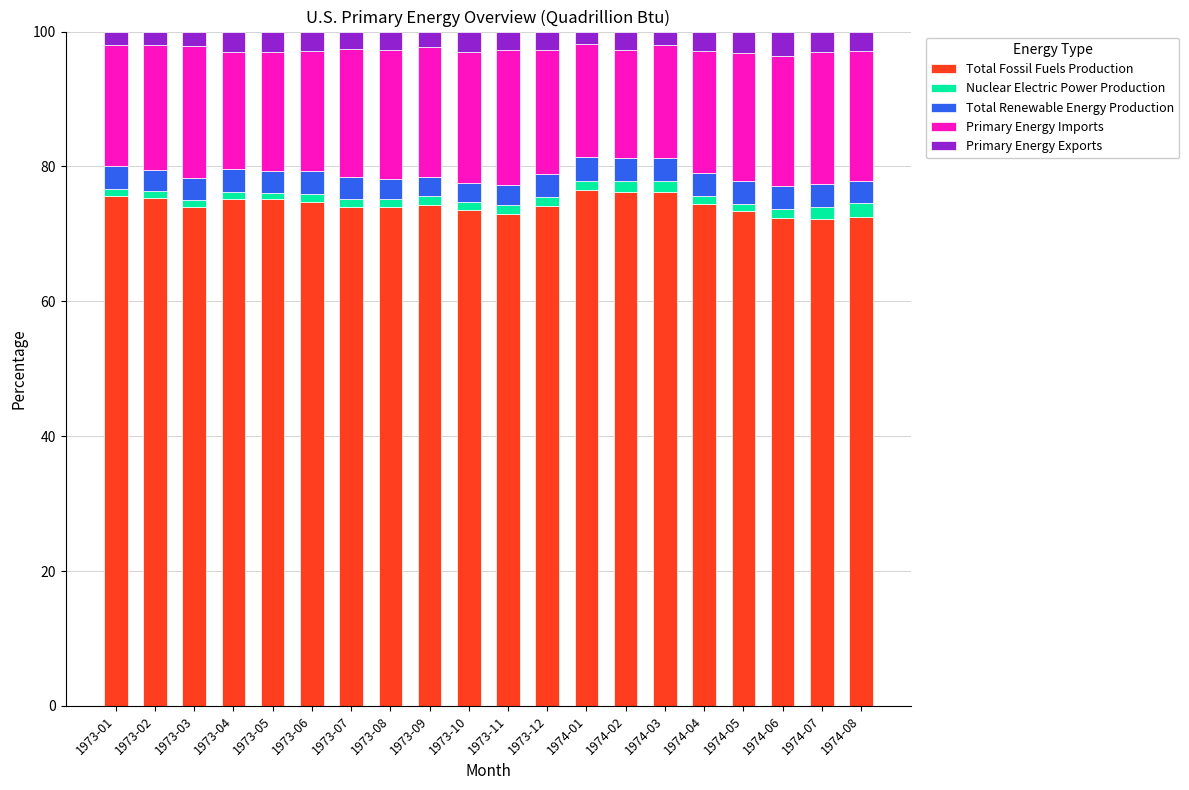

What is the minimum value for Total Fossil Fuels Production?

72.2